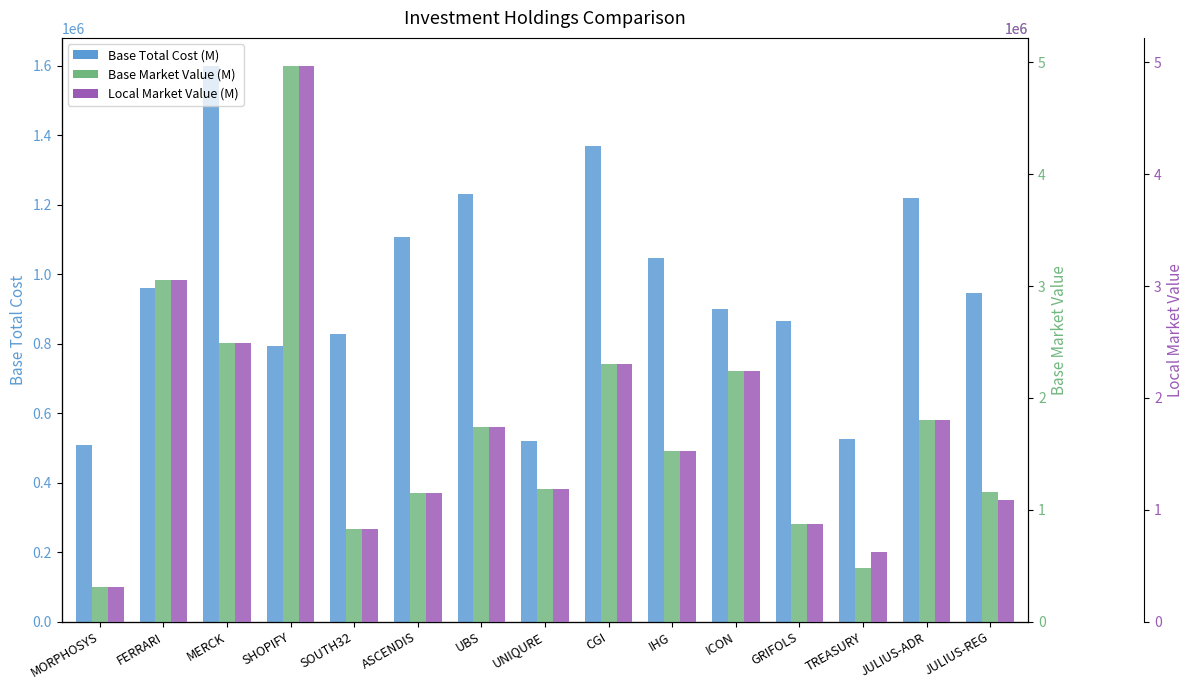

Which label corresponds to the largest value in the chart?

SHOPIFY